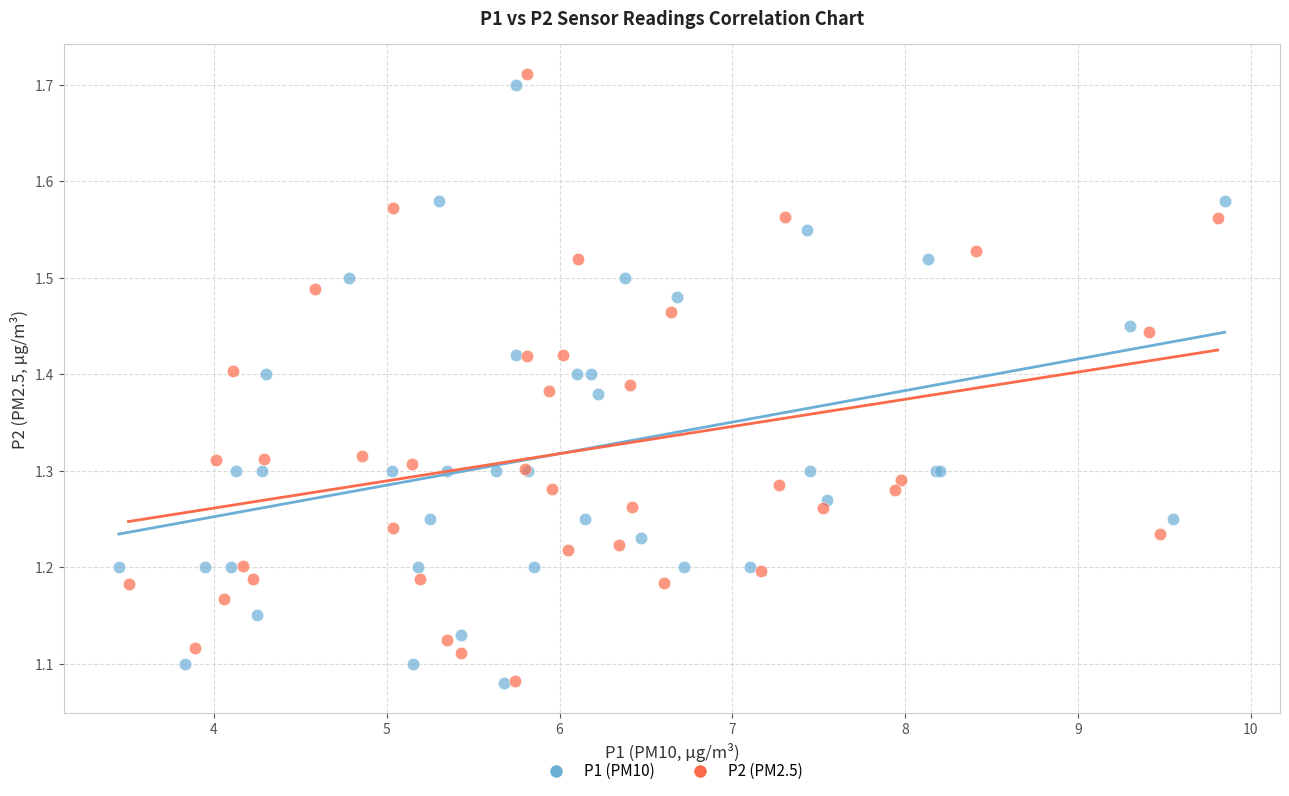

Which series has the widest spread of Y values?

P2 (PM2.5)